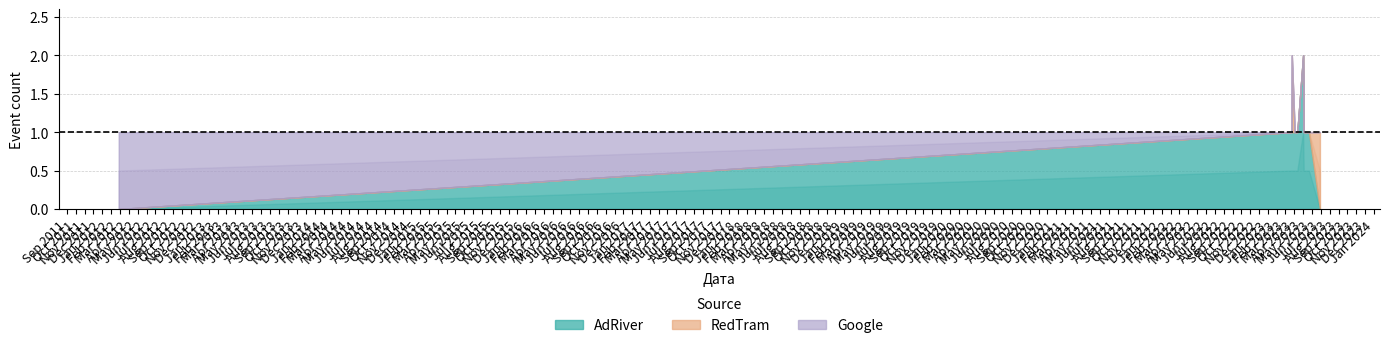

How many data points does each series have?

13